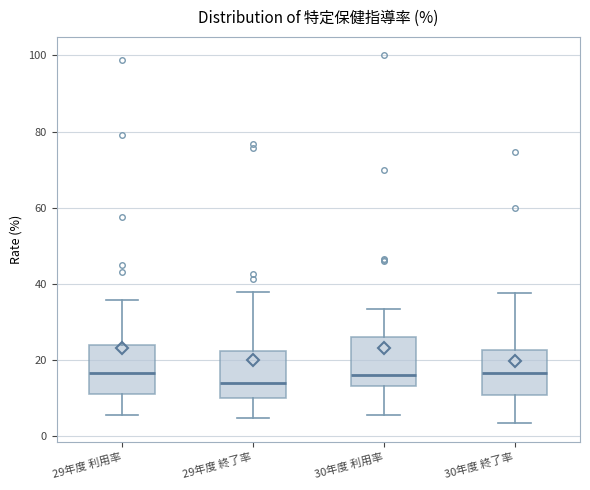

Reading left to right, transcribe this box plot: for each box, give where its median line is, the range the box spans, and where its two whiskers end, as read against the y-axis. The values are not printed on the chart, so give them approximately, as read against the axis.

29年度 利用率: median 16, box 12 to 24, whiskers 6 to 36
29年度 終了率: median 14, box 10 to 22, whiskers 4 to 38
30年度 利用率: median 16, box 14 to 26, whiskers 6 to 34
30年度 終了率: median 16, box 10 to 22, whiskers 4 to 38